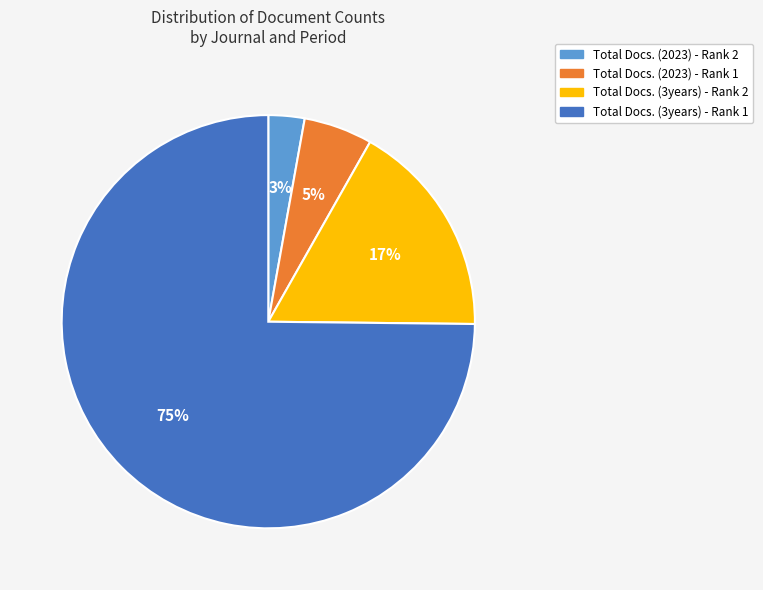

The Total Docs. (2023) - Rank 2 slice represents 3% of the pie. True or false?

True